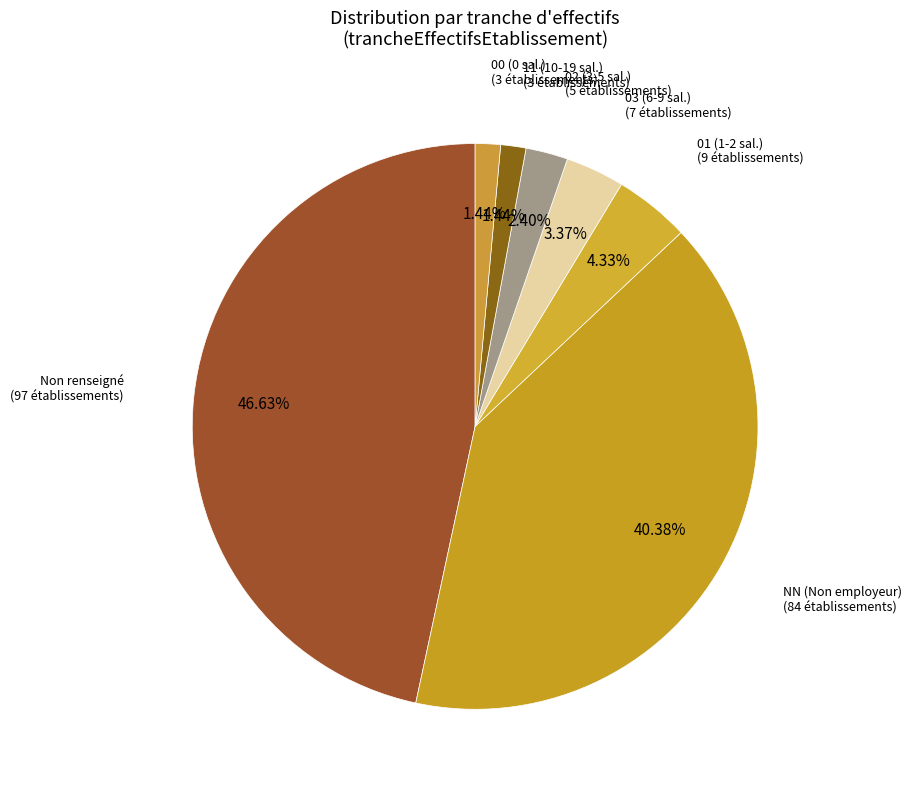

How many segments does this pie chart have?

7